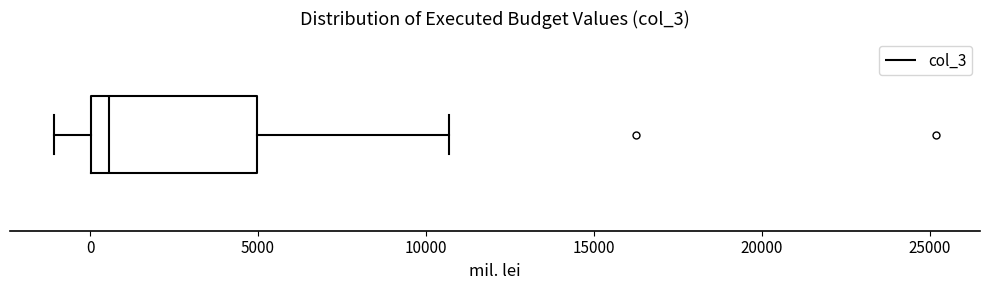

Read this box plot against the x-axis: the position of the median line, the range covered by the box, and the ends of both whiskers. The values are not printed on the chart, so give them approximately, as read against the axis.

median 500, box 0 to 5000, whiskers -1000 to 10500